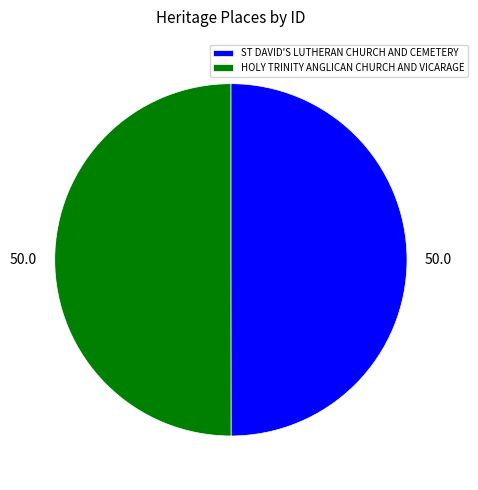

The ST DAVID'S LUTHERAN CHURCH AND CEMETERY slice represents 50% of the pie. True or false?

True